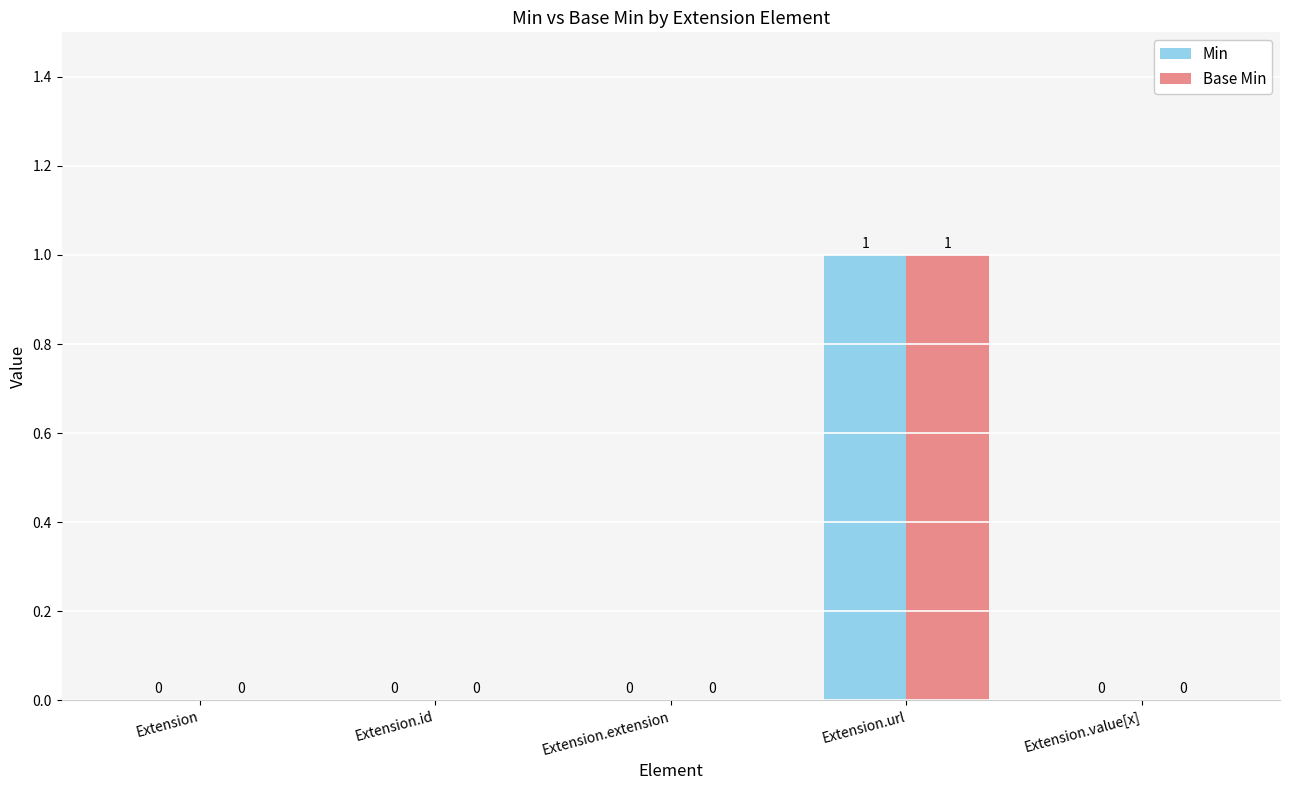

The Min series shows 2 at Extension.url. True or false?

False